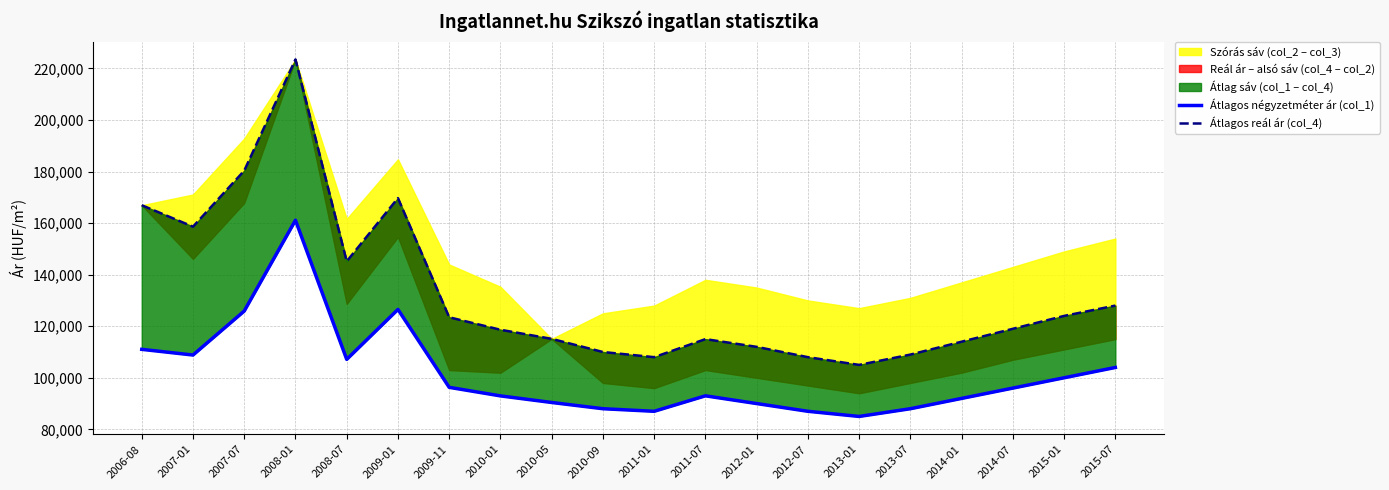

Which series changed the most between 2007-01 and 2014-07?

Átlagos reál ár (col_4)